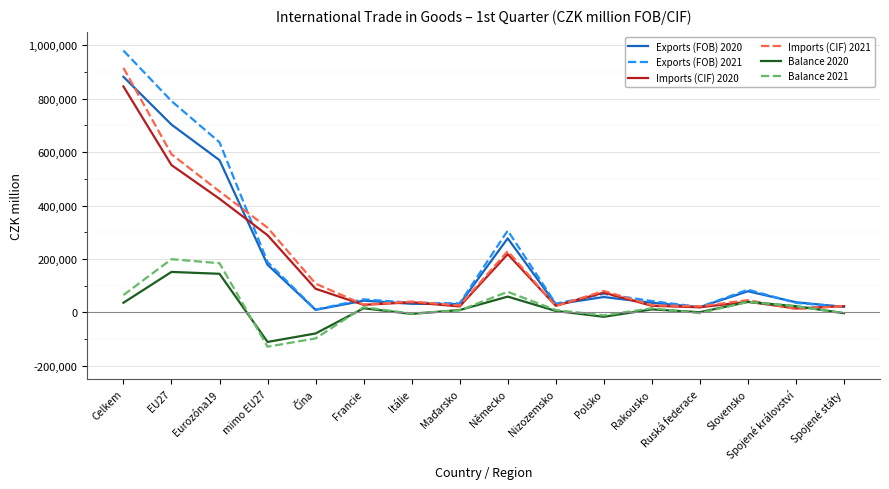

True or false: Balance 2020 and Balance 2021 cross at least once.

True